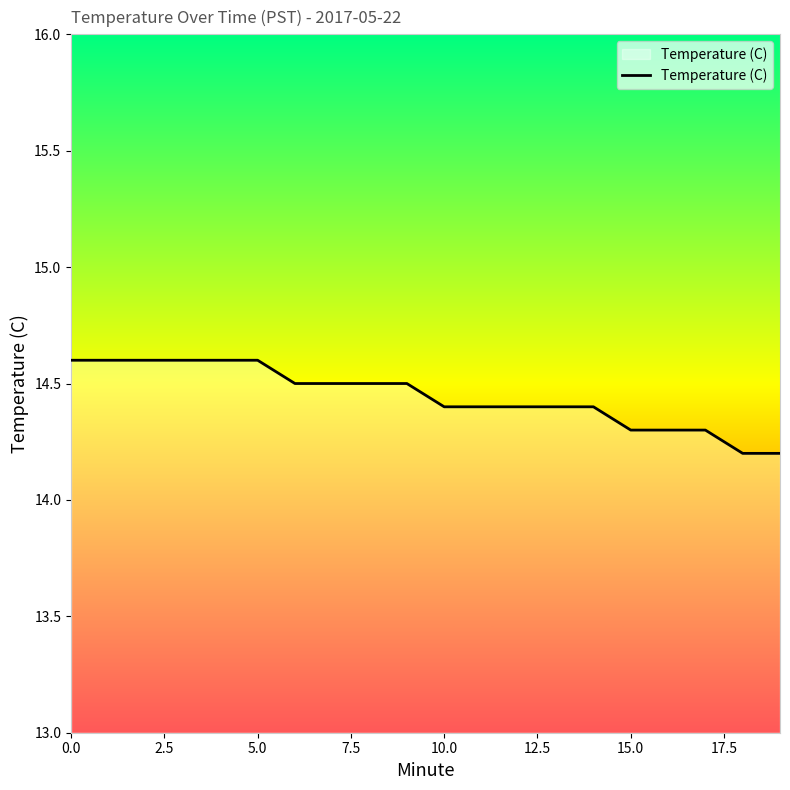

What is the difference between the maximum and minimum values?

0.4